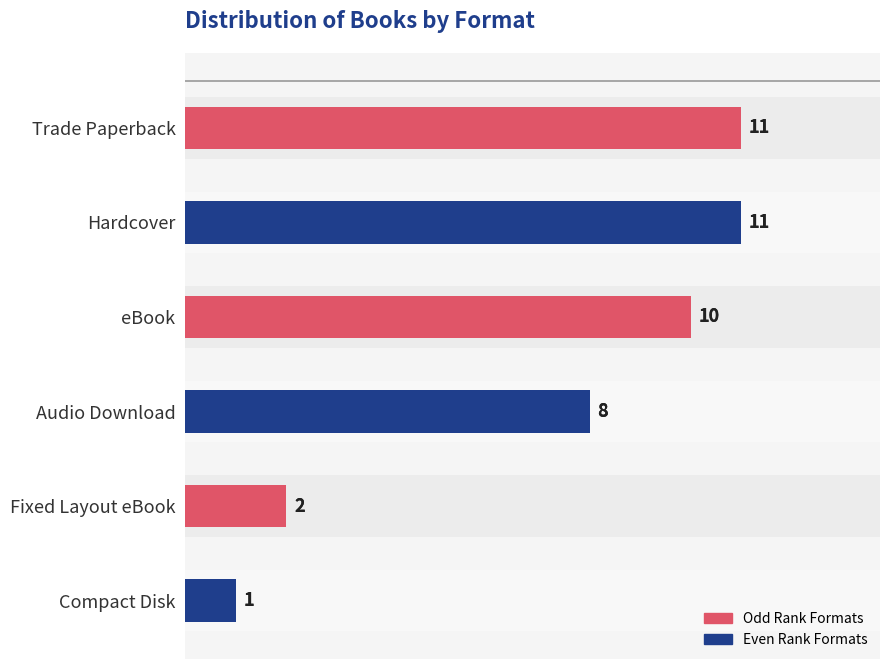

The value at Audio Download is 8. True or false?

True